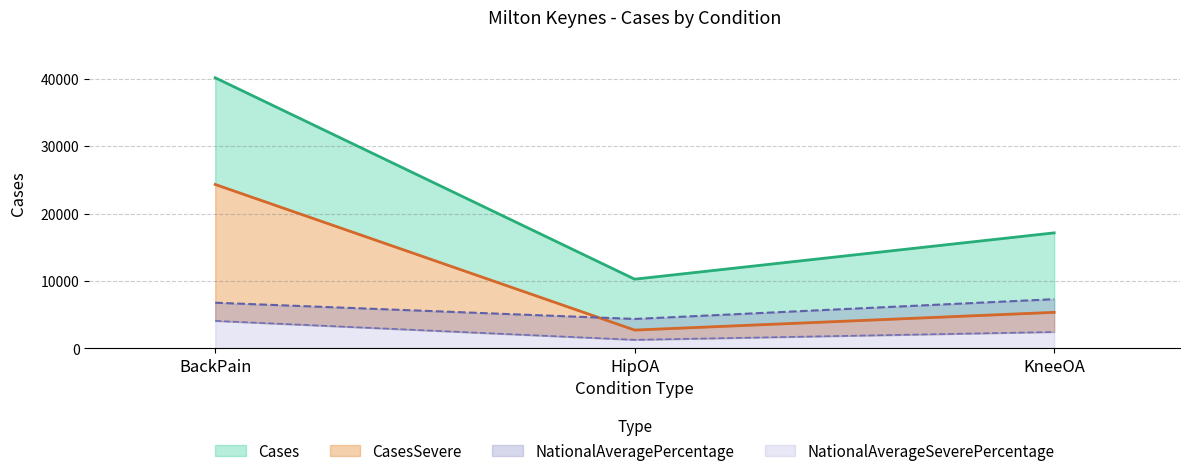

How many series are shown in this chart?

4